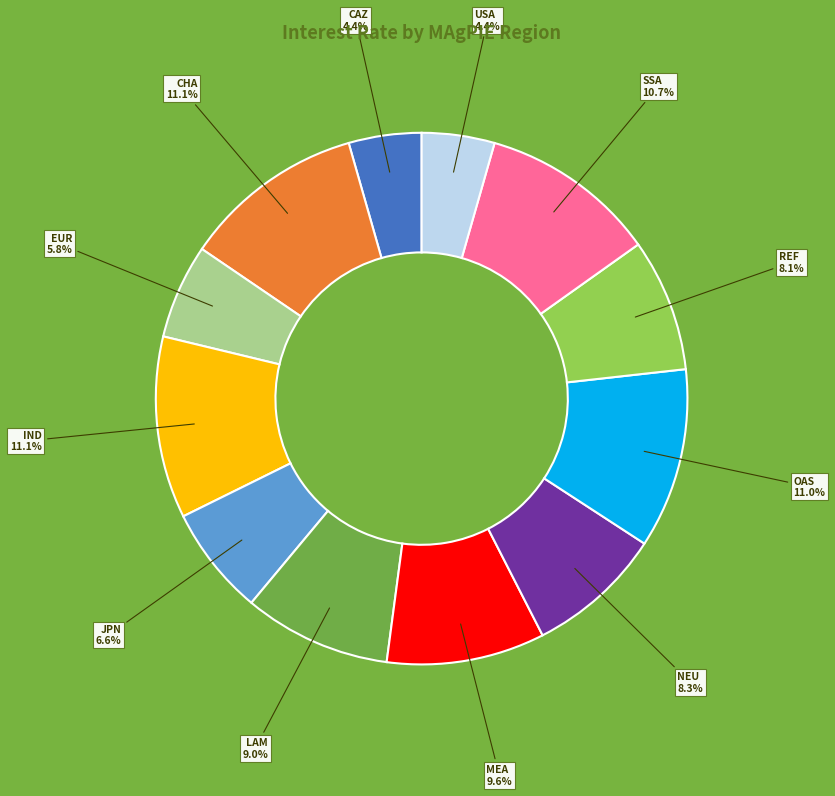

Is there a majority slice in this chart?

No